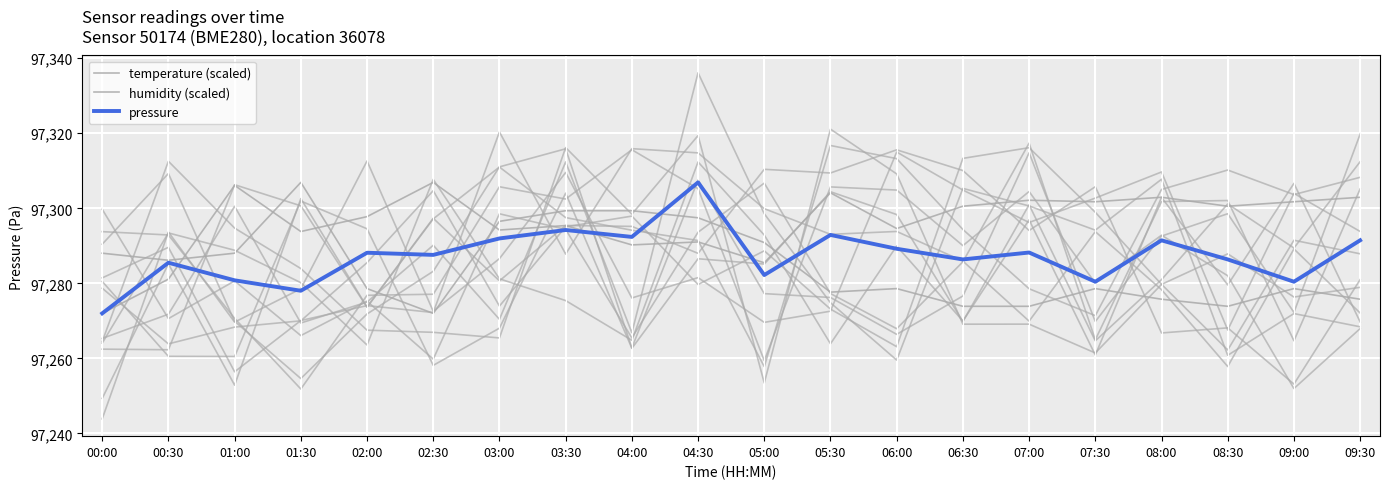

Reading left to right, extract all data points from this chart.

temperature (scaled): 97288.0	97286.2	97288.0	97306.9	97278.6	97272.0	97296.5	97299.4	97299.4	97297.5	97290.9	97277.7	97278.6	97273.9	97273.9	97278.6	97275.8	97273.9	97278.6	97275.8
humidity (scaled): 97272.0	97281.1	97306.1	97293.8	97297.8	97306.9	97294.2	97295.4	97290.2	97291.0	97285.5	97304.1	97294.6	97300.6	97302.1	97301.8	97302.9	97300.6	97301.8	97302.9
pressure: 97272.0	97285.5	97280.8	97278.0	97288.2	97287.6	97292.0	97294.2	97292.4	97306.9	97282.2	97292.9	97289.2	97286.4	97288.2	97280.4	97291.5	97286.4	97280.4	97291.5